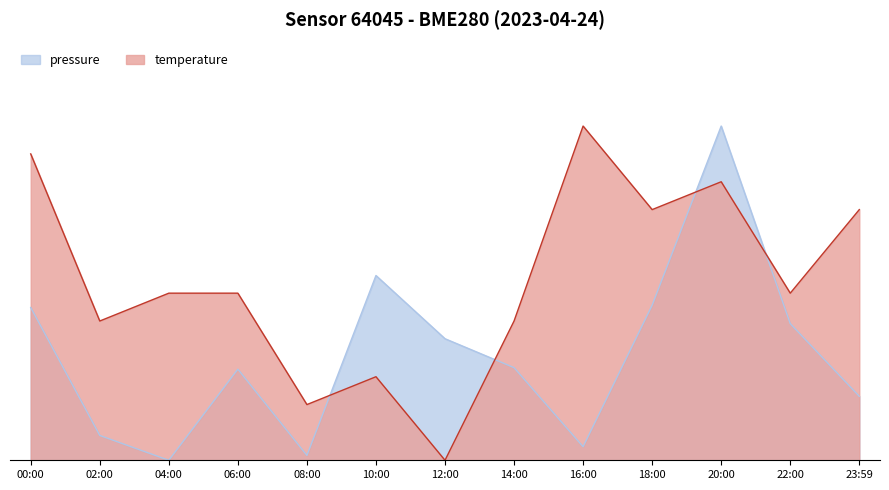

How many times do pressure and temperature cross each other?

4